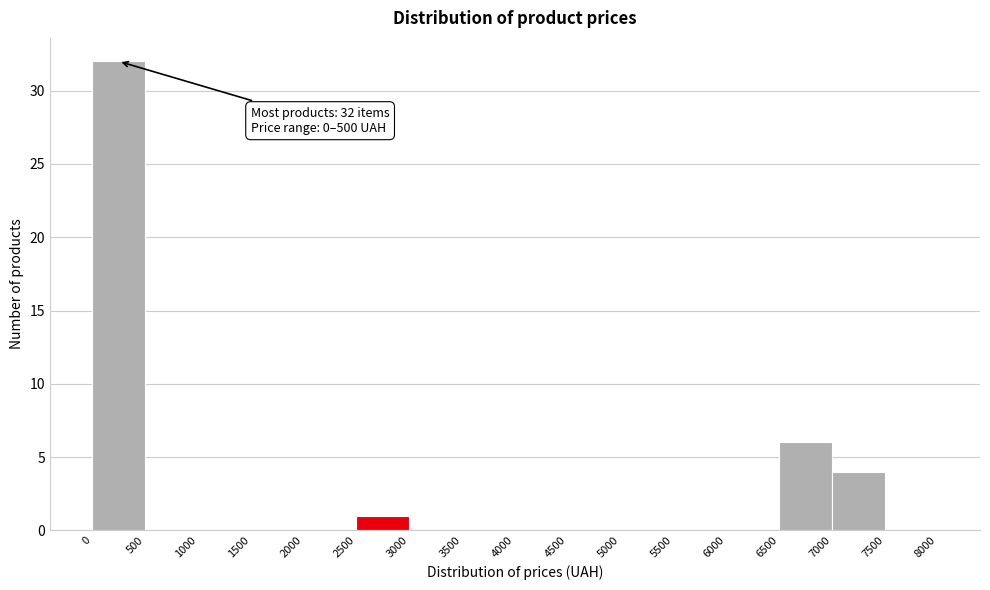

Over which range of the x-axis is the bar tallest?

0 to 500